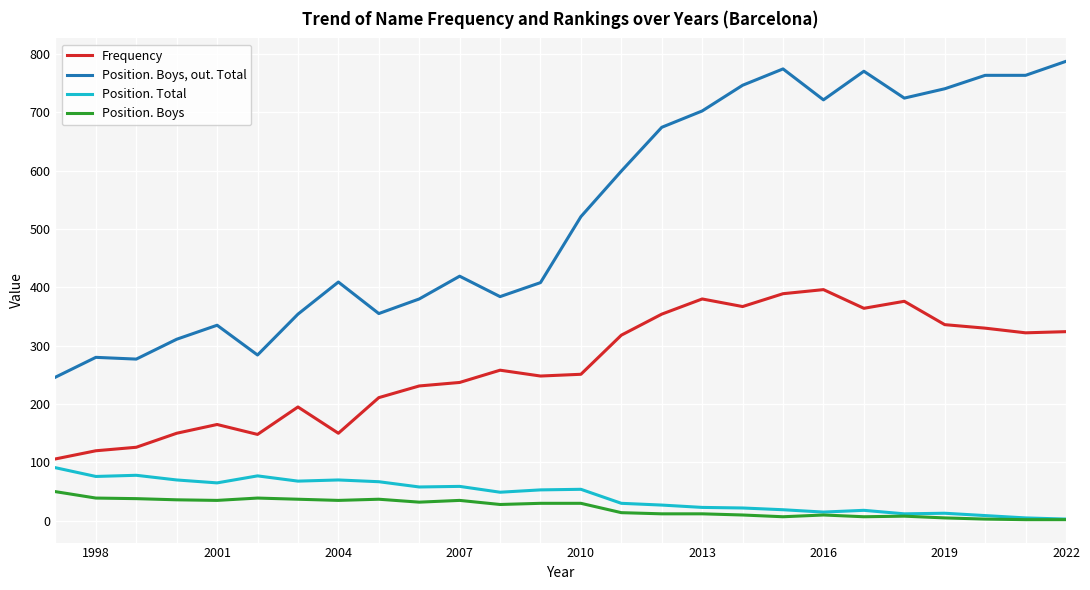

Which series has the largest total across all categories?

Position. Boys, out. Total